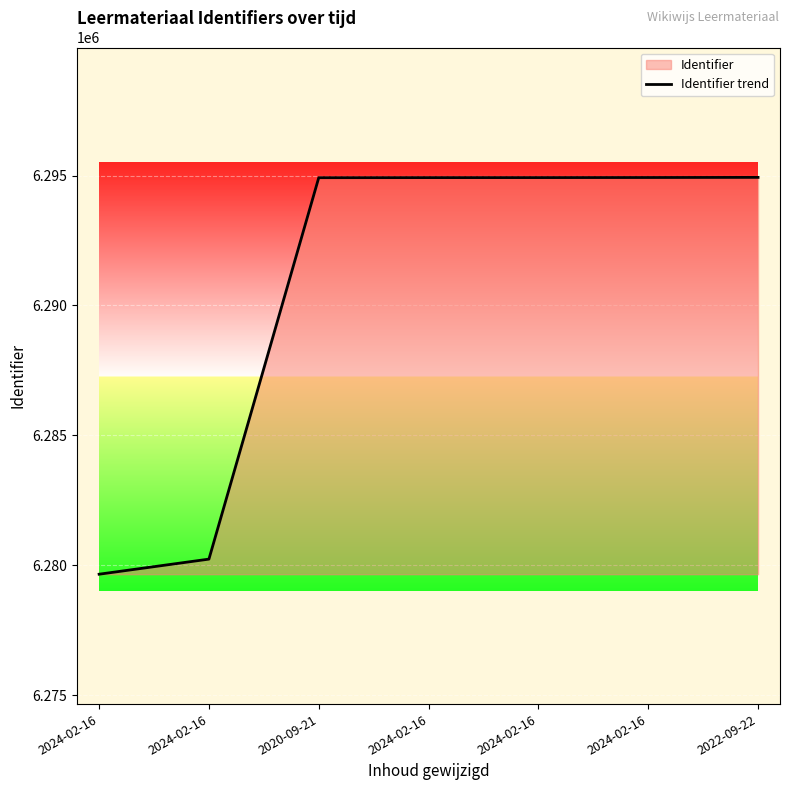

How many series are shown in this chart?

1